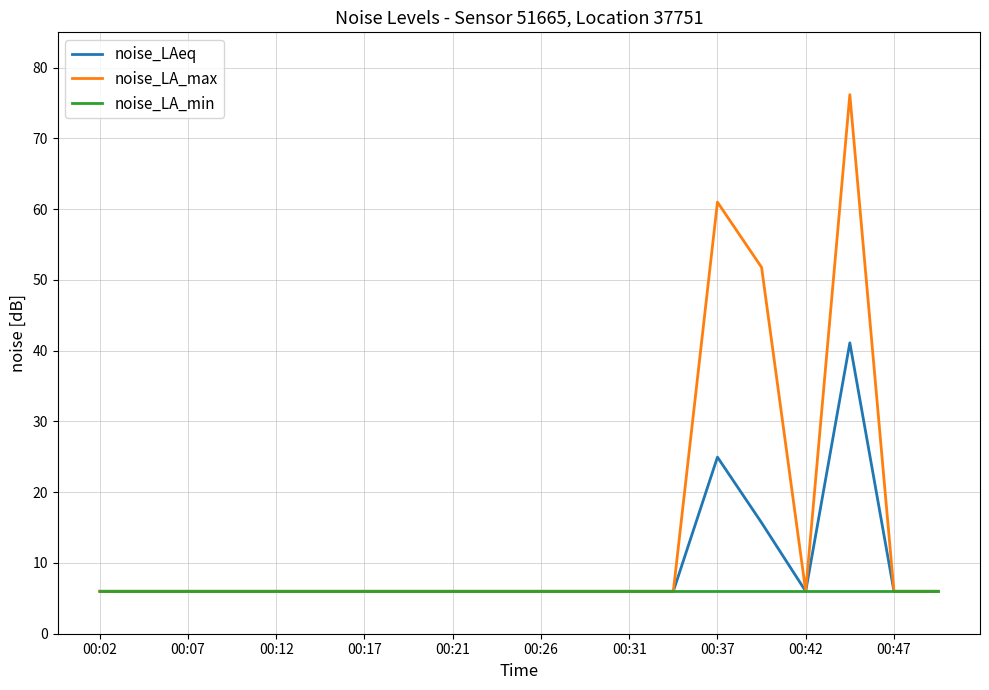

What is the maximum value for noise_LAeq?

41.1